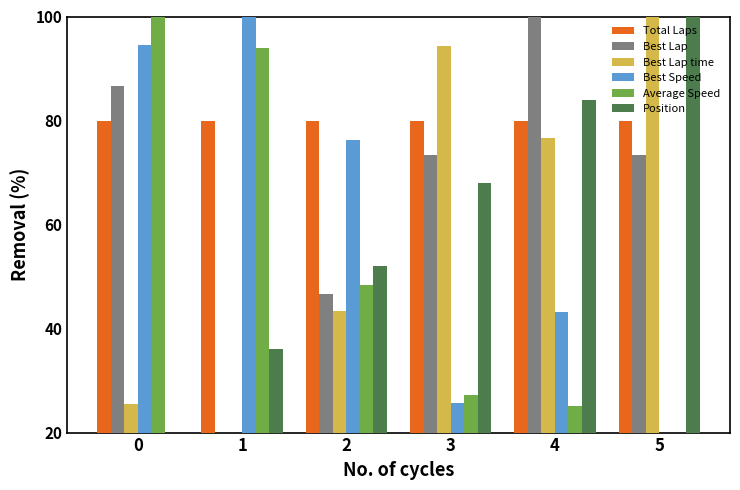

Is it true that Best Lap time equals 43.4 at 2?

True